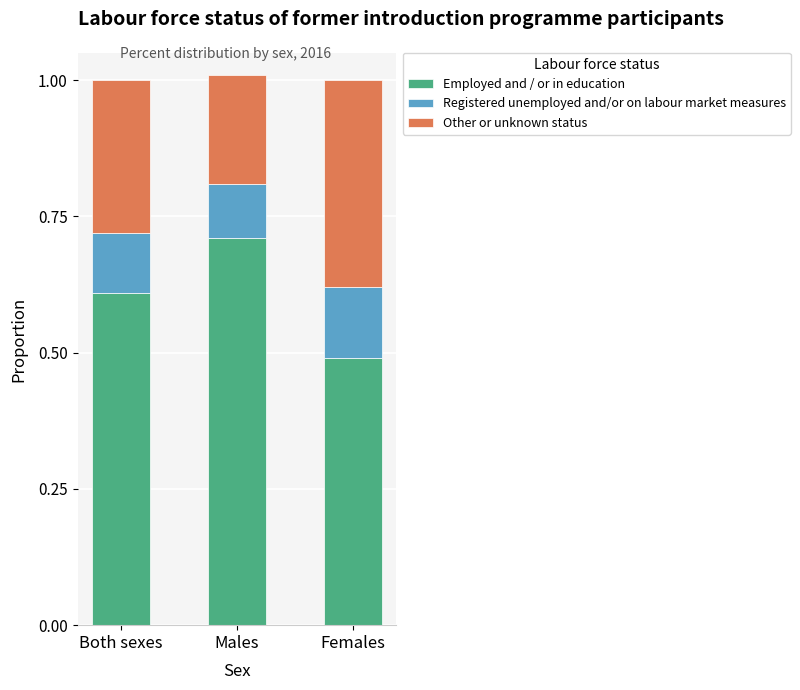

What is the sum of all Employed and / or in education values?

1.8